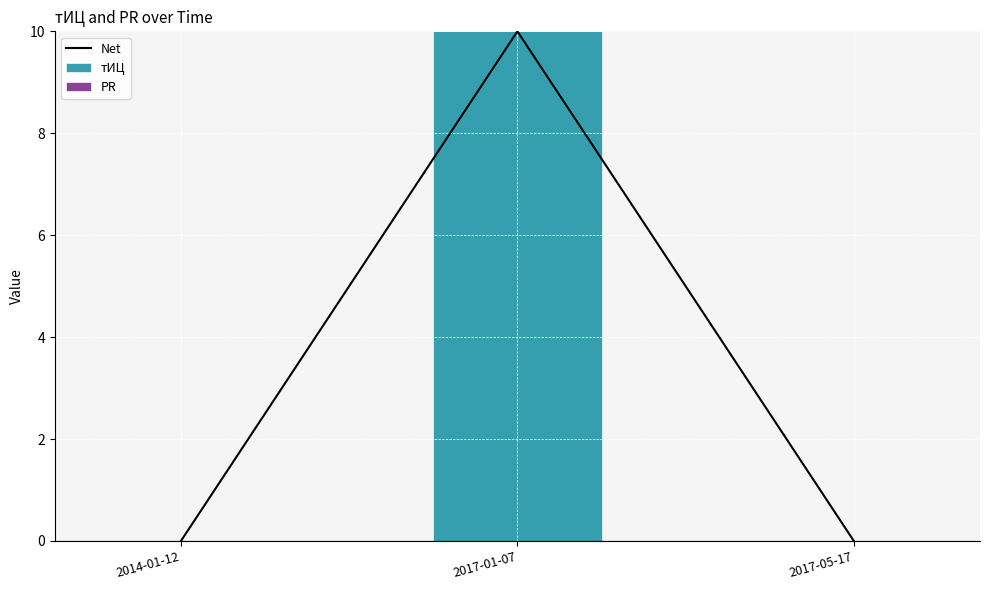

What are all the series names shown in the legend?

Net, тИЦ, PR